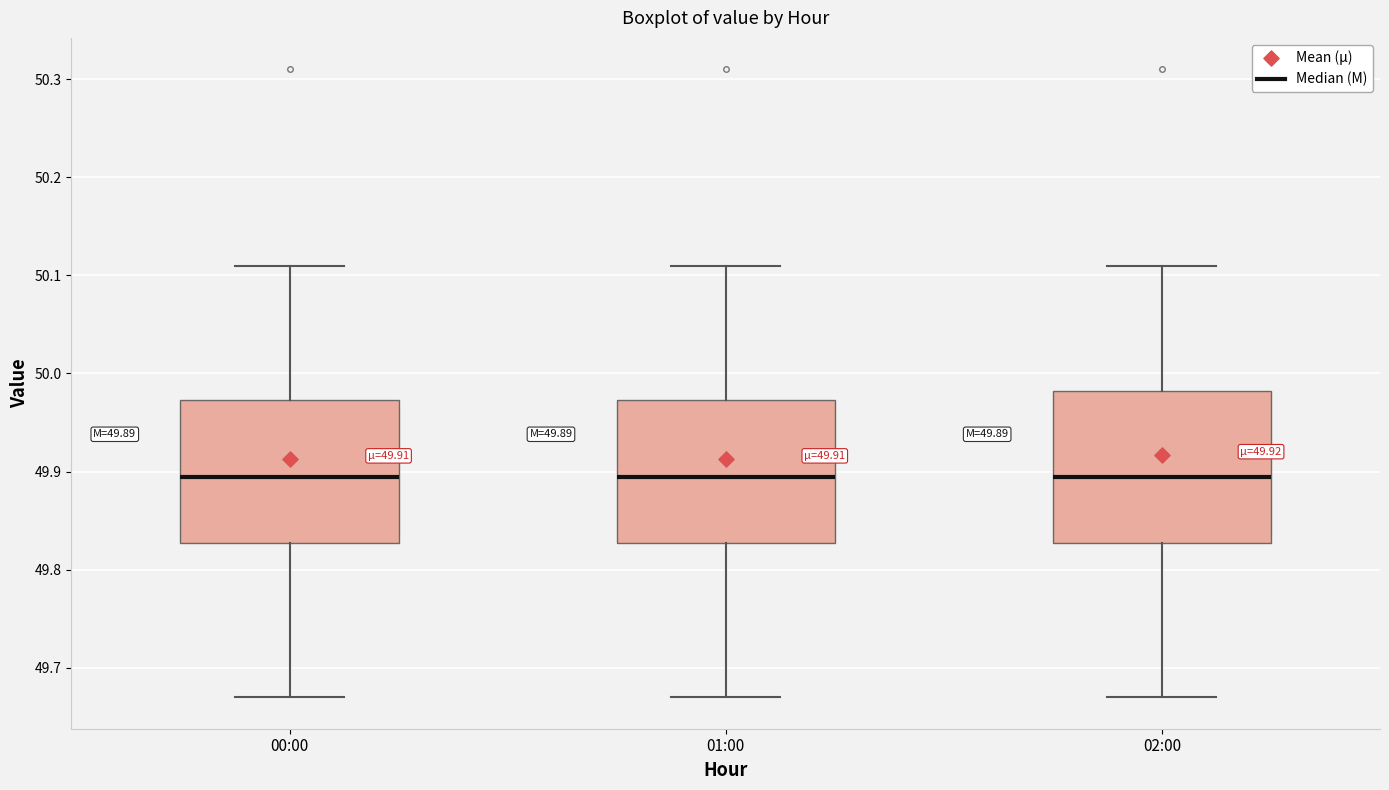

Which box is the tallest, from its lower edge to its upper edge?

02:00